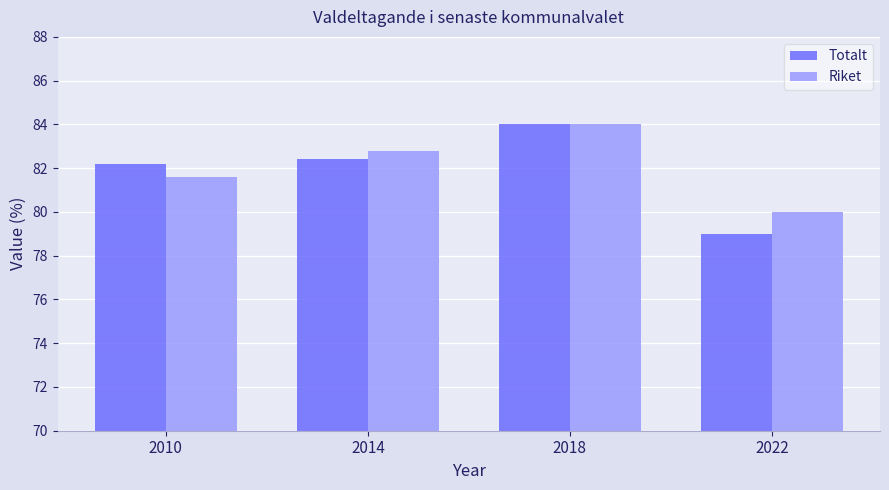

What is the sum of the Riket values at 2022 and 2014?

162.8